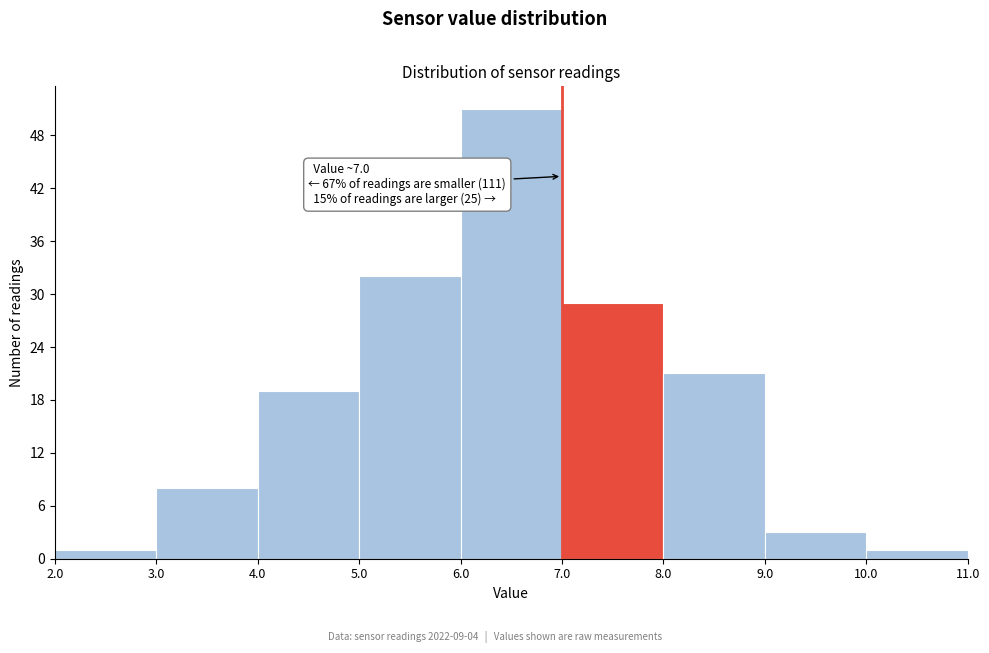

Which range on the x-axis has the tallest bar?

6.0 to 7.0